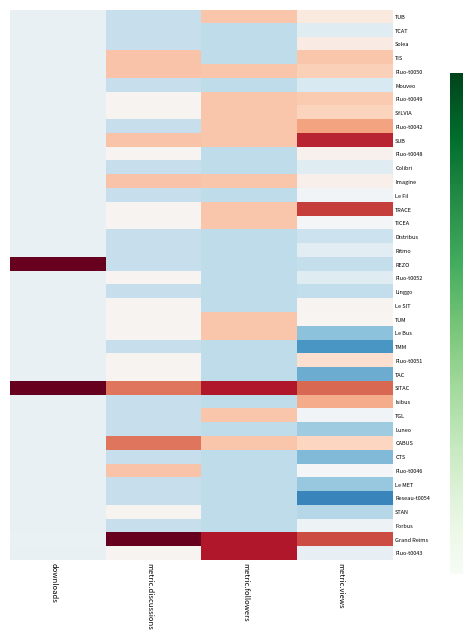

Reading left to right, transcribe all the data shown in this chart.

TUB: downloads=-0.2	metric.discussions=-0.7	metric.followers=0.8	metric.views=0.3
TCAT: downloads=-0.2	metric.discussions=-0.7	metric.followers=-0.8	metric.views=-0.4
Solea: downloads=-0.2	metric.discussions=-0.7	metric.followers=-0.8	metric.views=0.3
TIS: downloads=-0.2	metric.discussions=0.8	metric.followers=-0.8	metric.views=0.8
Fluo-t0050: downloads=-0.2	metric.discussions=0.8	metric.followers=0.8	metric.views=0.7
Mouveo: downloads=-0.2	metric.discussions=-0.7	metric.followers=-0.8	metric.views=-0.5
Fluo-t0049: downloads=-0.2	metric.discussions=0.1	metric.followers=0.8	metric.views=0.8
SYLVIA: downloads=-0.2	metric.discussions=0.1	metric.followers=0.8	metric.views=0.7
Fluo-t0042: downloads=-0.2	metric.discussions=-0.7	metric.followers=0.8	metric.views=1.2
SUB: downloads=-0.2	metric.discussions=0.8	metric.followers=0.8	metric.views=2.3
Fluo-t0048: downloads=-0.2	metric.discussions=0.1	metric.followers=-0.8	metric.views=0.1
Colibri: downloads=-0.2	metric.discussions=-0.7	metric.followers=-0.8	metric.views=-0.4
Imagine: downloads=-0.2	metric.discussions=0.8	metric.followers=0.8	metric.views=0.2
Le Fil: downloads=-0.2	metric.discussions=-0.7	metric.followers=-0.8	metric.views=-0.1
TRACE: downloads=-0.2	metric.discussions=0.1	metric.followers=0.8	metric.views=2.1
TICEA: downloads=-0.2	metric.discussions=0.1	metric.followers=0.8	metric.views=-0.0
Distribus: downloads=-0.2	metric.discussions=-0.7	metric.followers=-0.8	metric.views=-0.6
Ritmo: downloads=-0.2	metric.discussions=-0.7	metric.followers=-0.8	metric.views=-0.3
REZO: downloads=4.4	metric.discussions=-0.7	metric.followers=-0.8	metric.views=-0.7
Fluo-t0052: downloads=-0.2	metric.discussions=0.1	metric.followers=-0.8	metric.views=-0.4
Linggo: downloads=-0.2	metric.discussions=-0.7	metric.followers=-0.8	metric.views=-0.7
Le SIT: downloads=-0.2	metric.discussions=0.1	metric.followers=-0.8	metric.views=0.1
TUM: downloads=-0.2	metric.discussions=0.1	metric.followers=0.8	metric.views=0.1
Le Bus: downloads=-0.2	metric.discussions=0.1	metric.followers=0.8	metric.views=-1.2
TMM: downloads=-0.2	metric.discussions=-0.7	metric.followers=-0.8	metric.views=-1.7
Fluo-t0051: downloads=-0.2	metric.discussions=0.1	metric.followers=-0.8	metric.views=0.5
TAC: downloads=-0.2	metric.discussions=0.1	metric.followers=-0.8	metric.views=-1.5
SITAC: downloads=4.4	metric.discussions=1.6	metric.followers=2.4	metric.views=1.7
Isibus: downloads=-0.2	metric.discussions=-0.7	metric.followers=-0.8	metric.views=1.1
TGL: downloads=-0.2	metric.discussions=-0.7	metric.followers=0.8	metric.views=-0.1
Luneo: downloads=-0.2	metric.discussions=-0.7	metric.followers=-0.8	metric.views=-1.1
CABUS: downloads=-0.2	metric.discussions=1.6	metric.followers=0.8	metric.views=0.6
CTS: downloads=-0.2	metric.discussions=-0.7	metric.followers=-0.8	metric.views=-1.3
Fluo-t0046: downloads=-0.2	metric.discussions=0.8	metric.followers=-0.8	metric.views=-0.0
Le MET: downloads=-0.2	metric.discussions=-0.7	metric.followers=-0.8	metric.views=-1.1
Reseau-t0054: downloads=-0.2	metric.discussions=-0.7	metric.followers=-0.8	metric.views=-2.0
STAN: downloads=-0.2	metric.discussions=0.1	metric.followers=-0.8	metric.views=-0.8
Forbus: downloads=-0.2	metric.discussions=-0.7	metric.followers=-0.8	metric.views=-0.2
Grand Reims: downloads=-0.2	metric.discussions=4.7	metric.followers=2.4	metric.views=1.9
Fluo-t0043: downloads=-0.2	metric.discussions=0.1	metric.followers=2.4	metric.views=-0.2